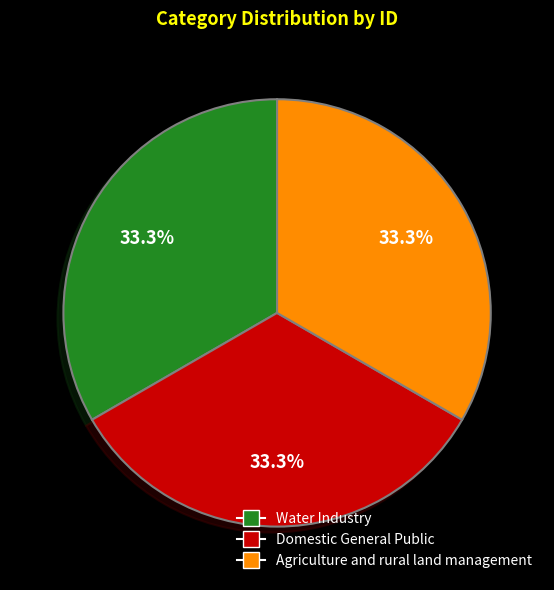

Approximately how many times larger is the value at Agriculture and rural land management compared to Water Industry?

1.0